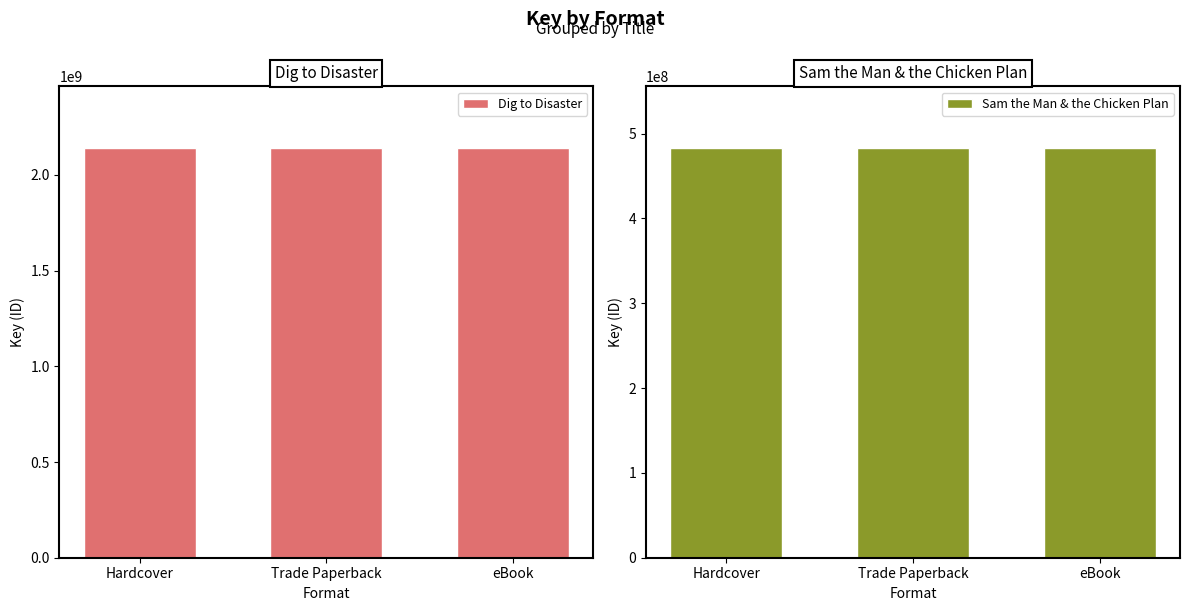

At how many categories does at least one series exceed 1690043185?

3